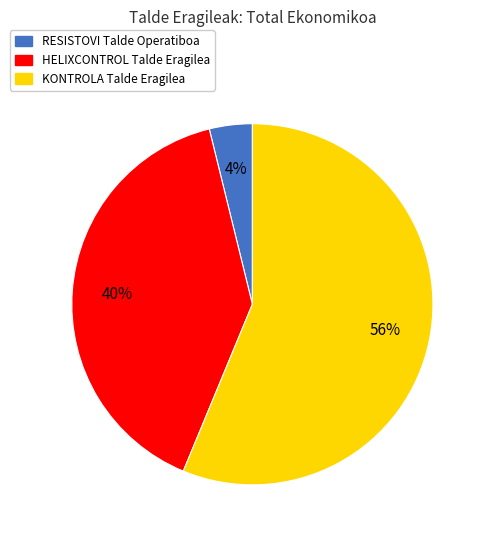

Which category has the smallest portion of the pie?

RESISTOVI Talde Operatiboa